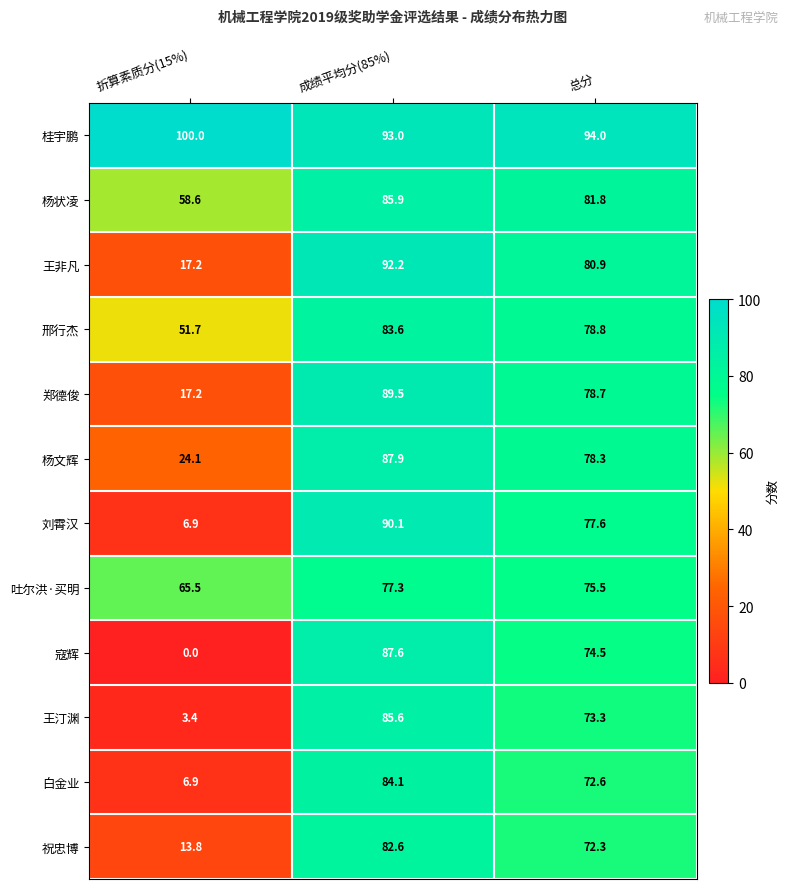

Rank the series by their maximum value, from lowest to highest.

吐尔洪·买明, 祝忠博, 邢行杰, 白金业, 王汀渊, 杨状凌, 寇辉, 杨文辉, 郑德俊, 刘霄汉, 王非凡, 桂宇鹏